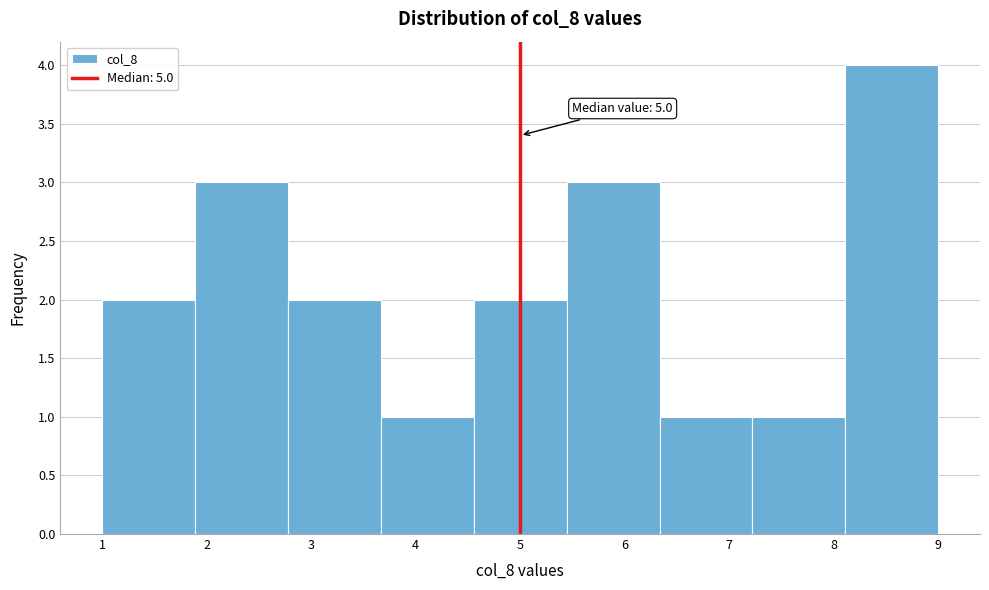

Which range on the x-axis has the tallest bar?

8.1 to 9.0